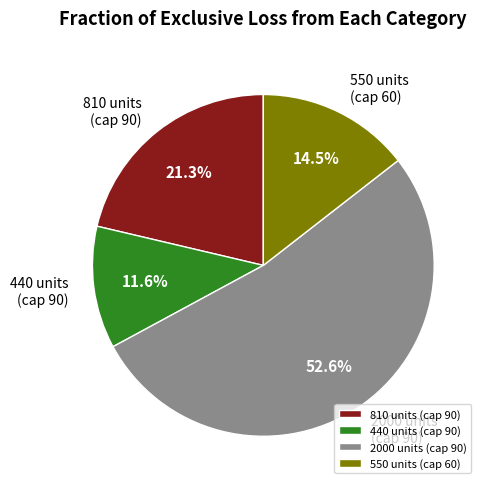

Which slice is the smallest?

440 units (cap 90)